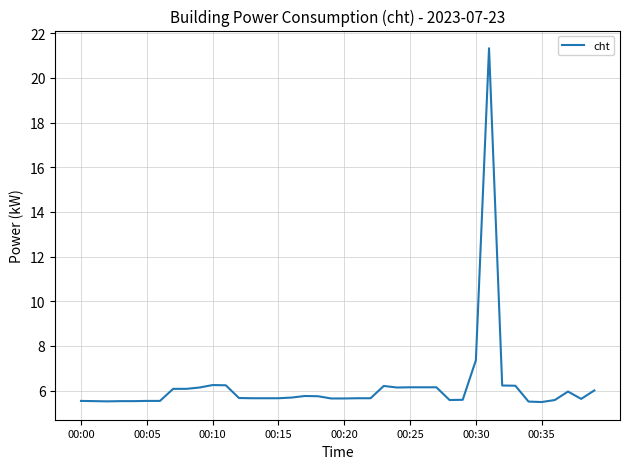

What is the sum of all values?

249.3